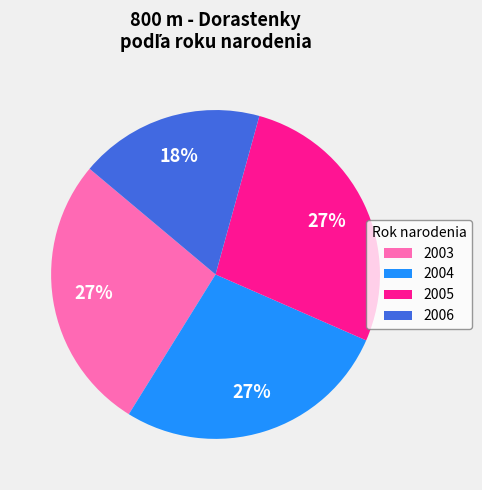

To the nearest percent, what is the average slice percentage?

25%